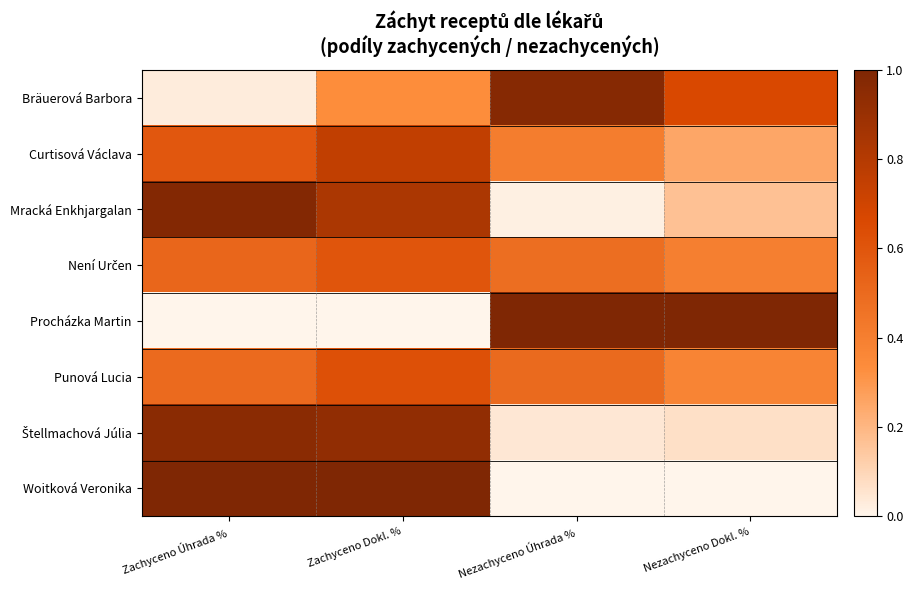

Which series has the largest total across all categories?

Bräuerová Barbora